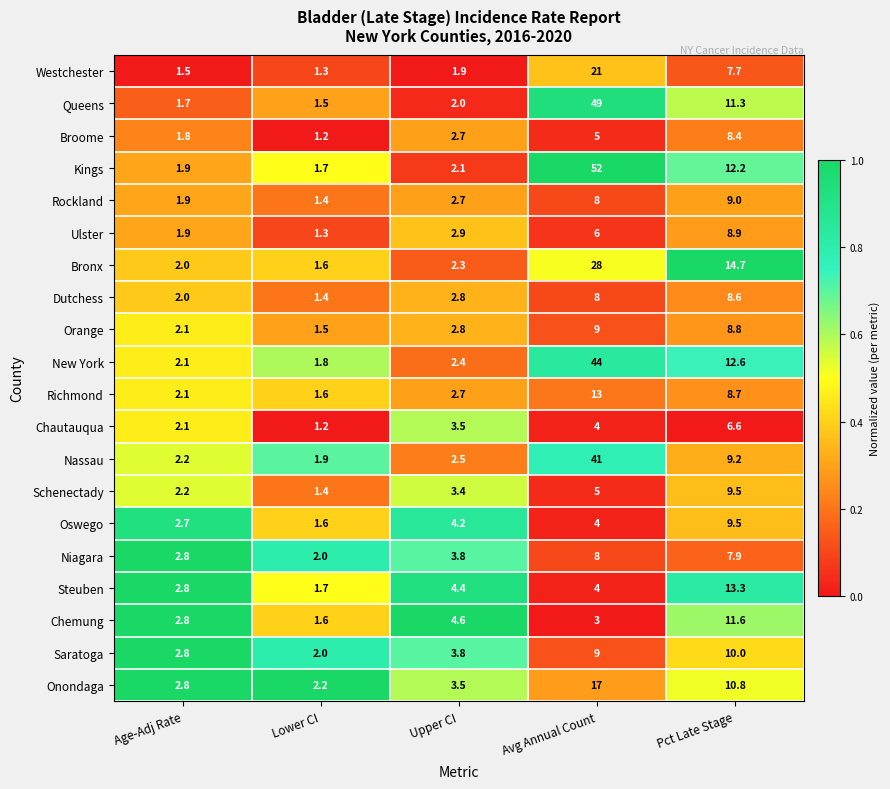

True or false: Westchester has a value of 0.3 at Lower CI.

False